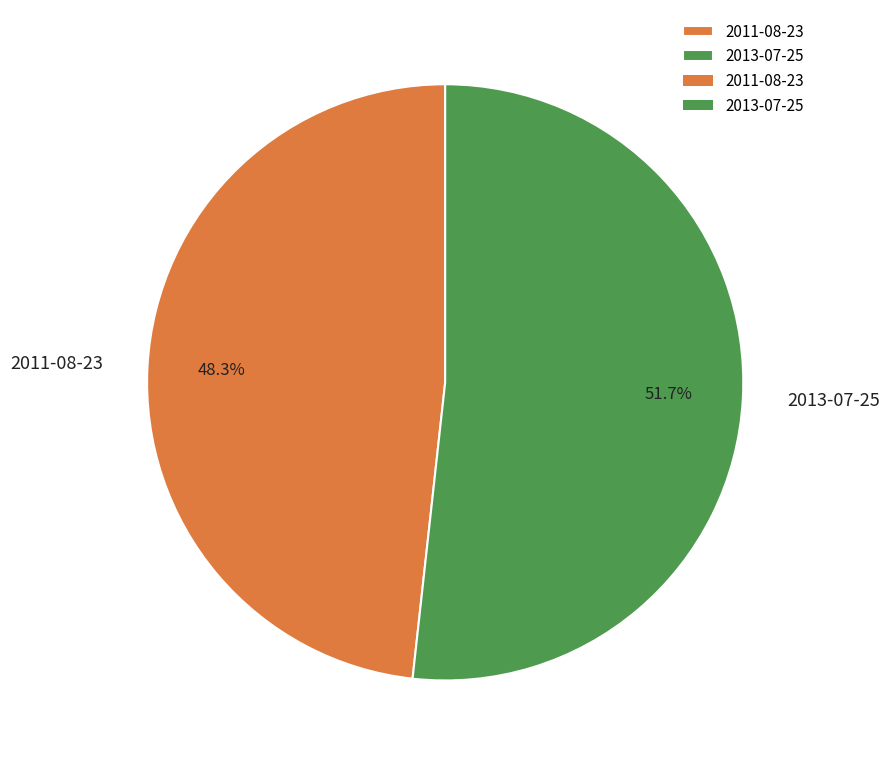

To the nearest percent, what portion does 2013-07-25 represent?

52%